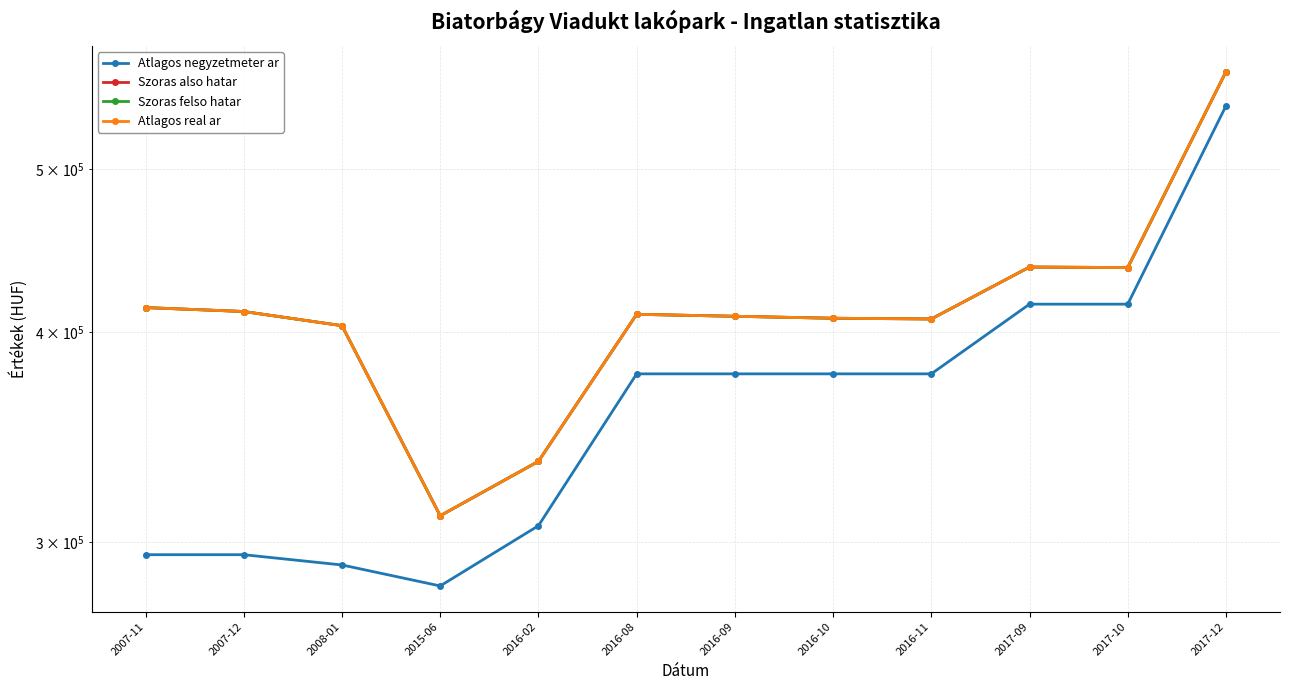

Reading left to right, transcribe all the data shown in this chart.

Atlagos negyzetmeter ar: 295000	295000	290887	282660	306923	377777	377777	377777	377777	415555	415555	545000
Szoras also hatar: 413617	411401	403503	311137	335176	409822	408720	407623	407226	437192	436881	571069
Szoras felso hatar: 413617	411401	403503	311137	335176	409822	408720	407623	407226	437192	436881	571069
Atlagos real ar: 413617	411401	403503	311137	335176	409822	408720	407623	407226	437192	436881	571069